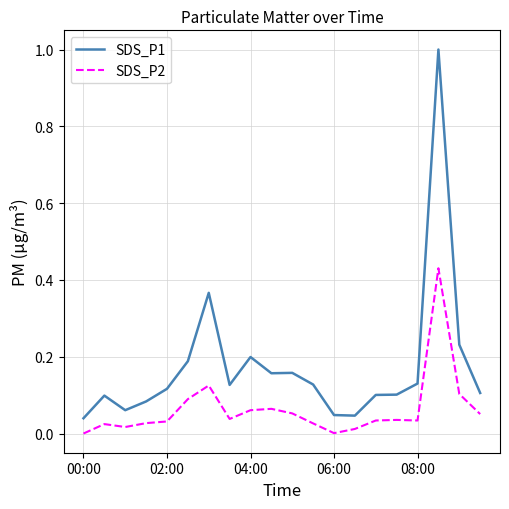

True or false: SDS_P1 and SDS_P2 intersect in this chart.

False